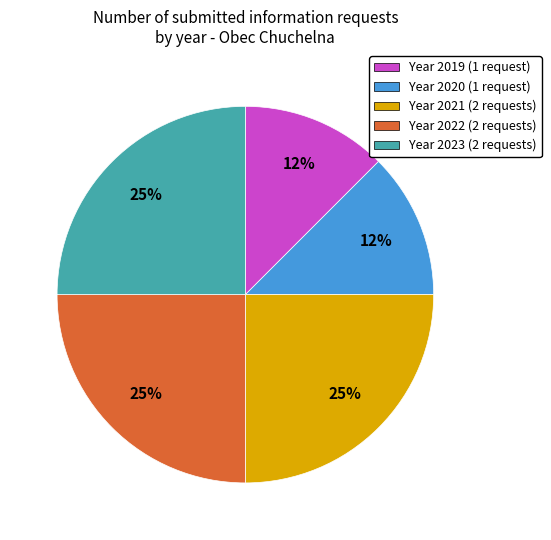

Does Year 2019 (1 request) account for over 50% of the chart?

No